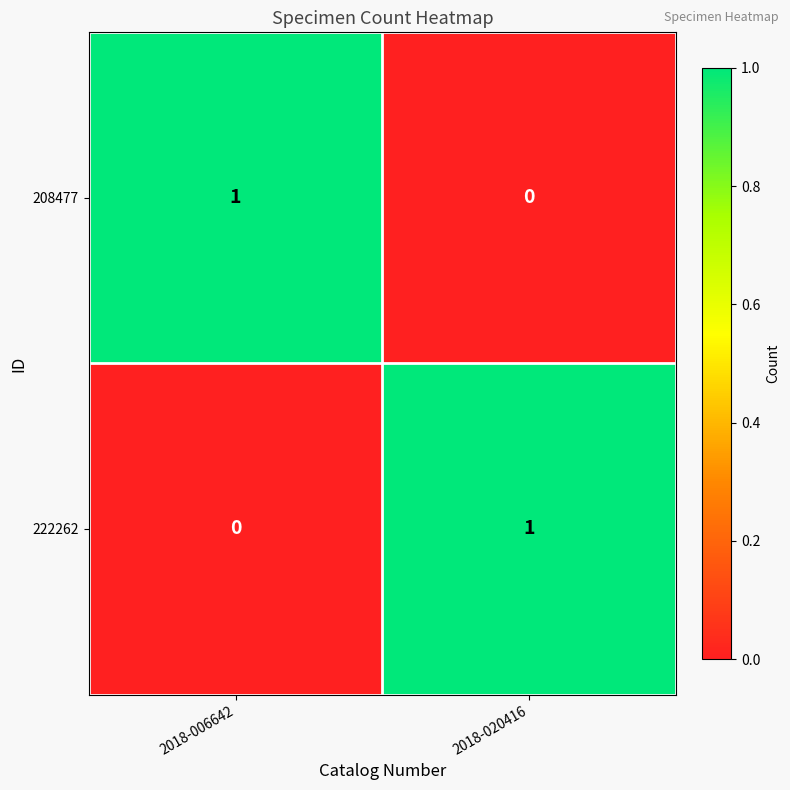

At how many categories does at least one series exceed 0?

2